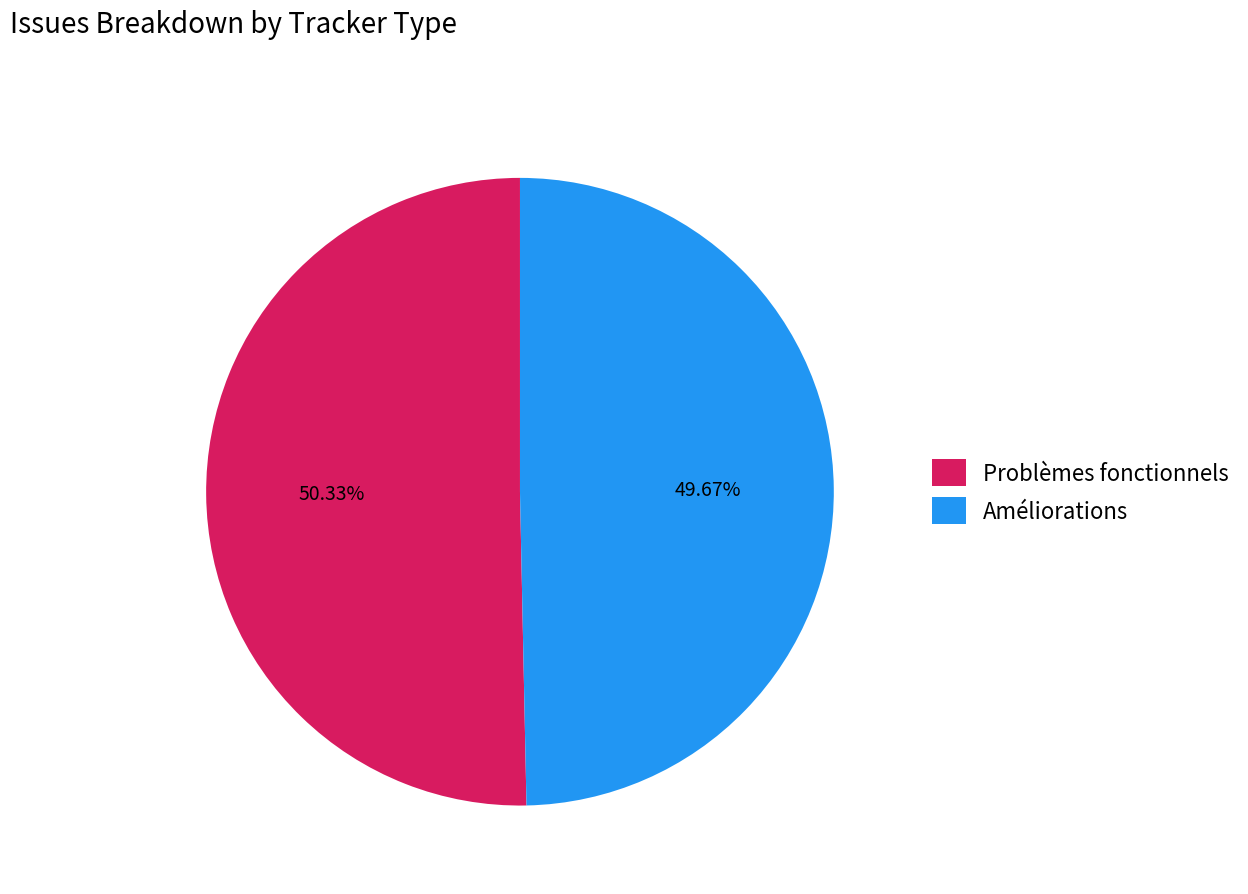

What is the total percentage of Améliorations and Problèmes fonctionnels?

100.0%